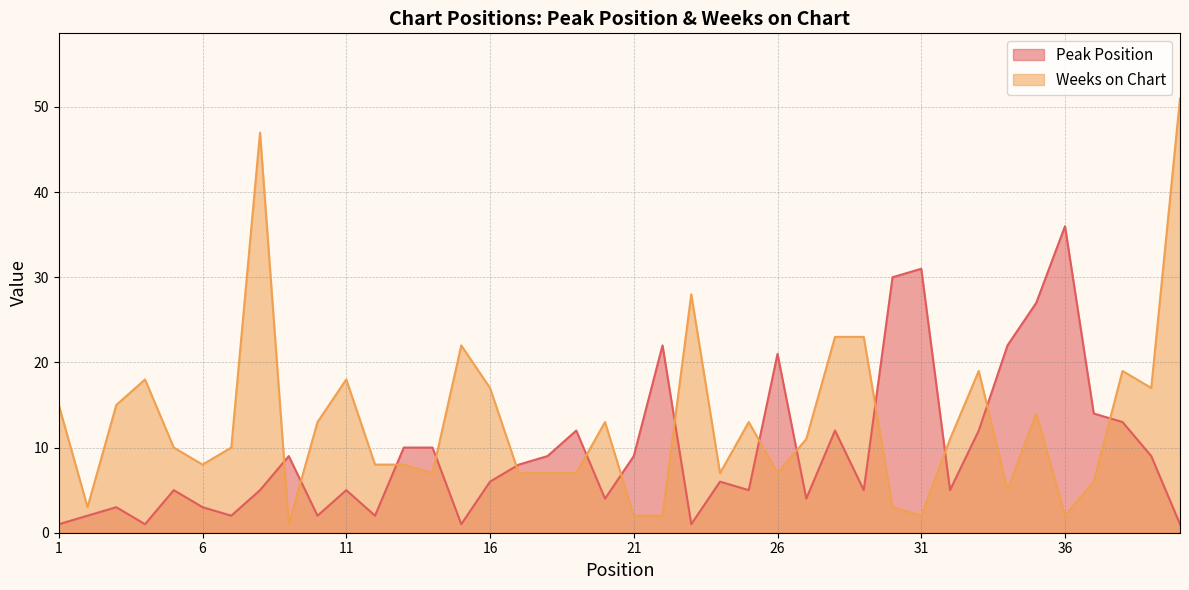

Is it true that Weeks on Chart equals 1 at 21?

False